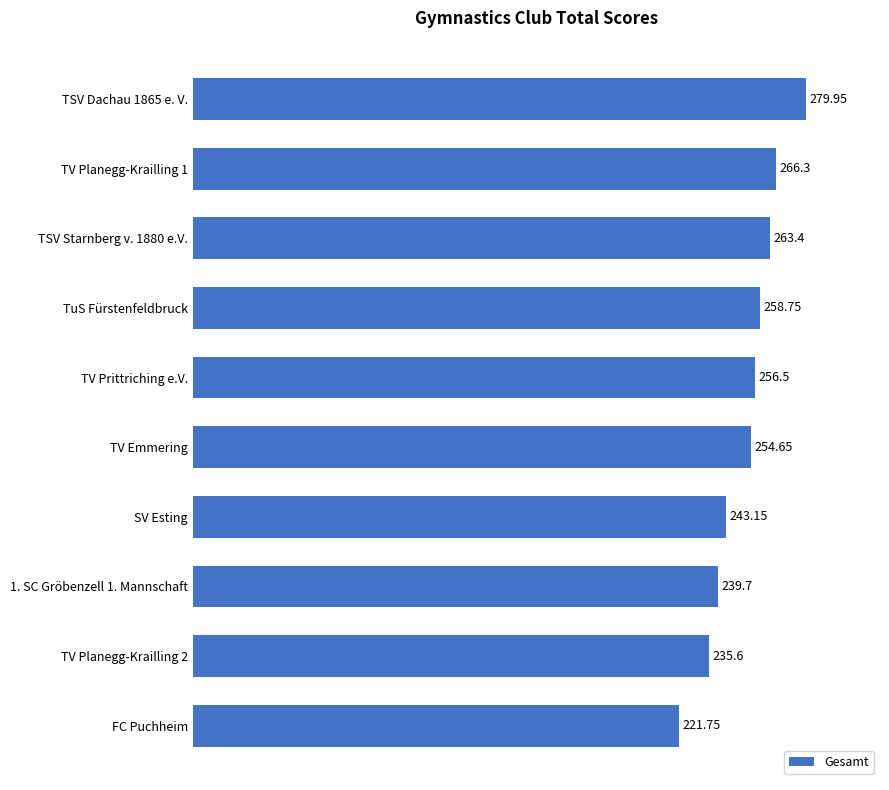

List the labels in order of value, smallest first.

FC Puchheim, TV Planegg-Krailling 2, 1. SC Gröbenzell 1. Mannschaft, SV Esting, TV Emmering, TV Prittriching e.V., TuS Fürstenfeldbruck, TSV Starnberg v. 1880 e.V., TV Planegg-Krailling 1, TSV Dachau 1865 e. V.